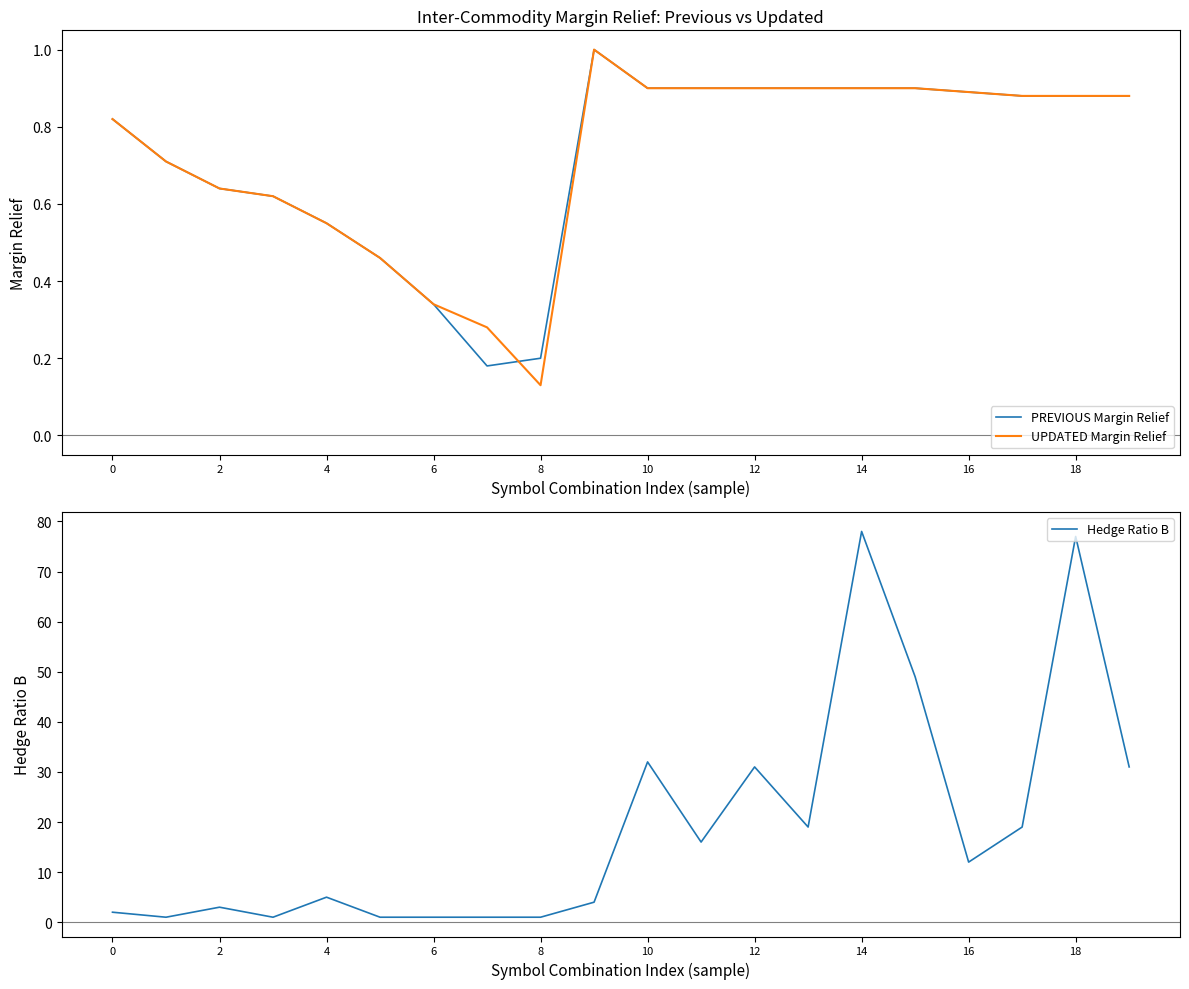

What is the sum of all Hedge Ratio B values?

384